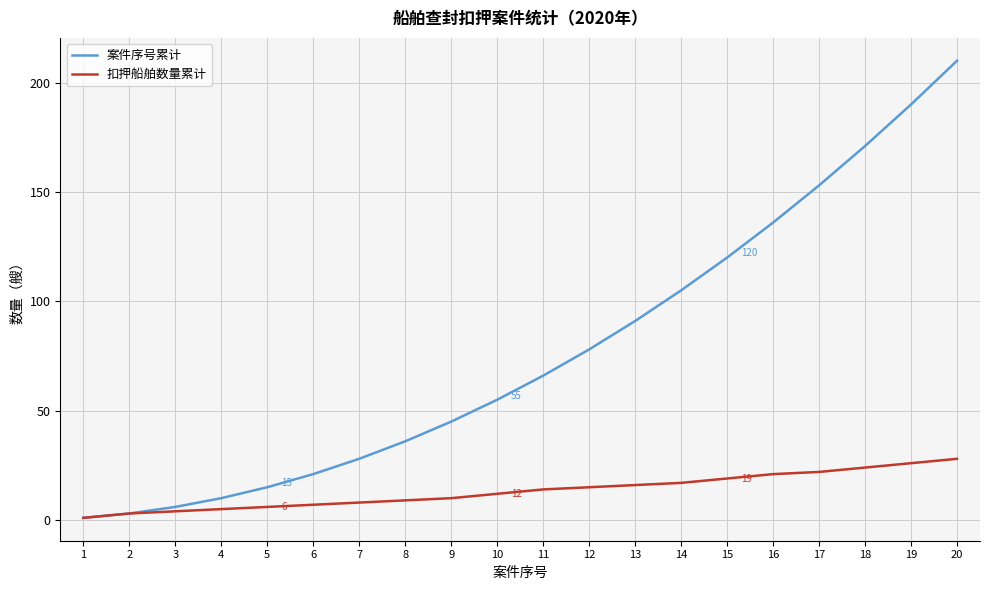

What are all the series names shown in the legend?

案件序号累计, 扣押船舶数量累计